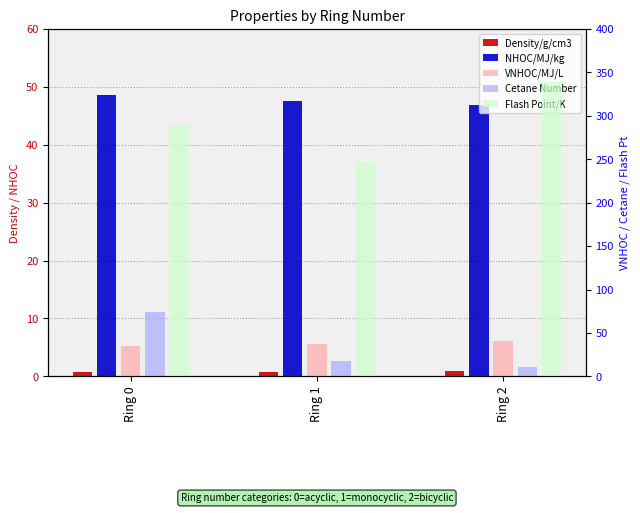

What is the sum of the NHOC/MJ/kg values at Ring 2 and Ring 0?

95.5